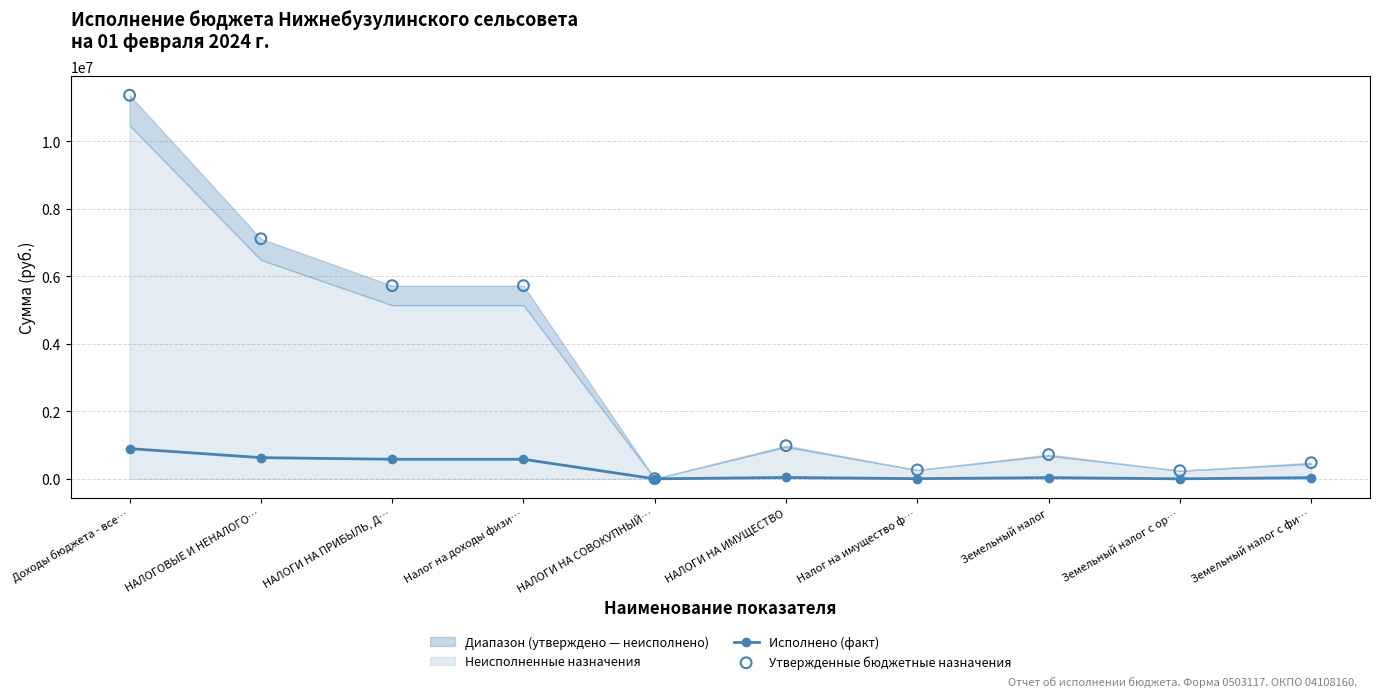

At which category is the sum across all series the highest?

Доходы бюджета - все…